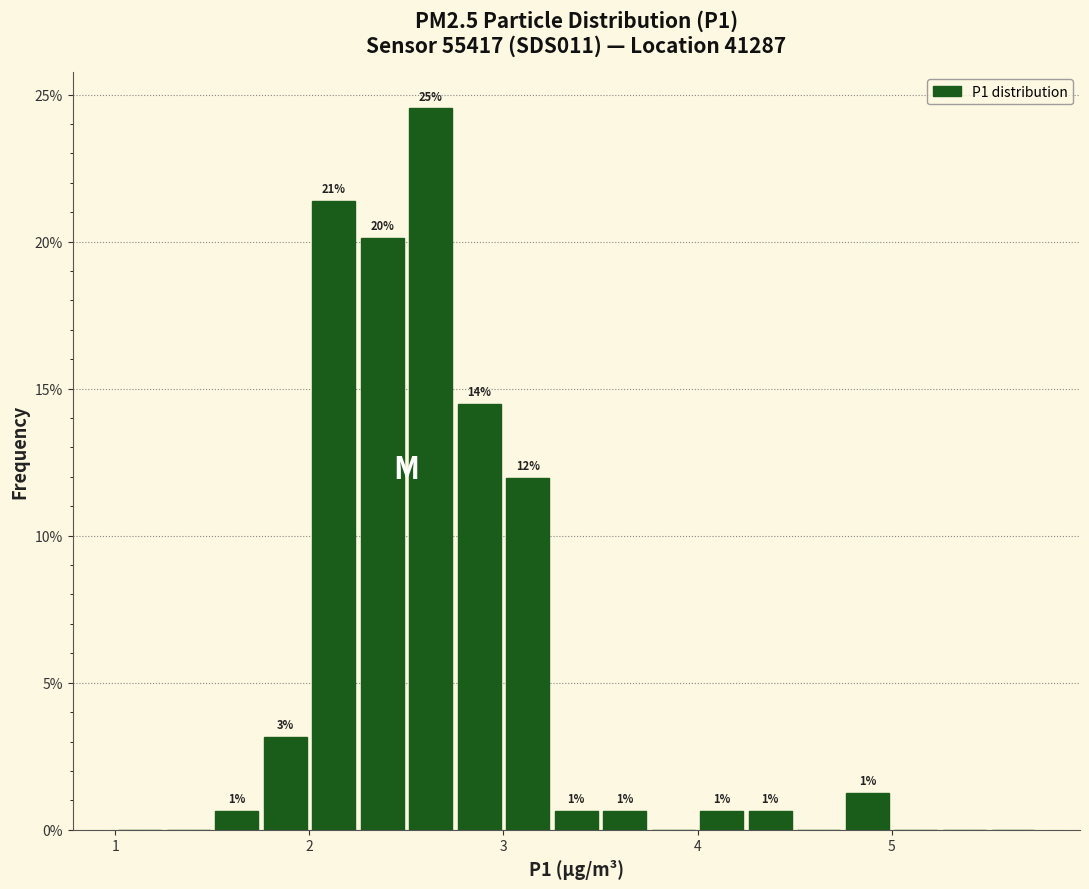

Read against the x-axis, roughly where is the centre of the tallest bar?

2.6